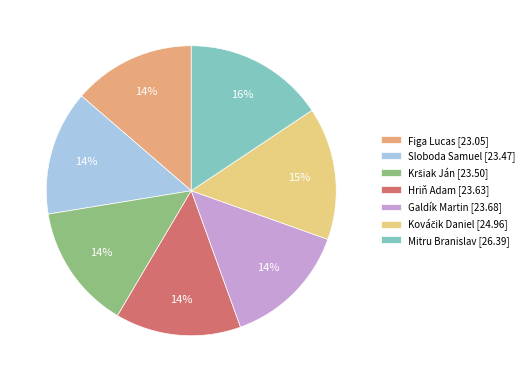

What percentage is the Sloboda Samuel [23.47] slice, to the nearest percent?

14%